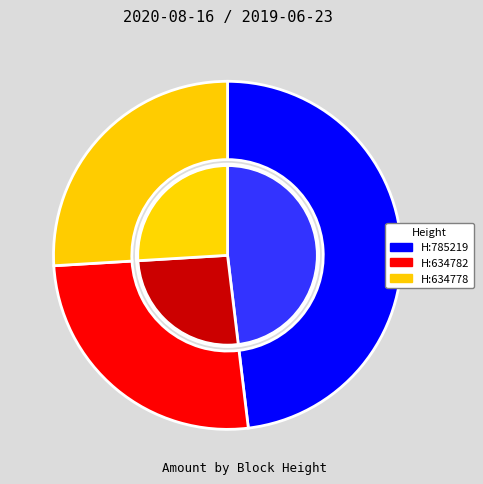

Is it true that 785219 is 55% of the pie?

False